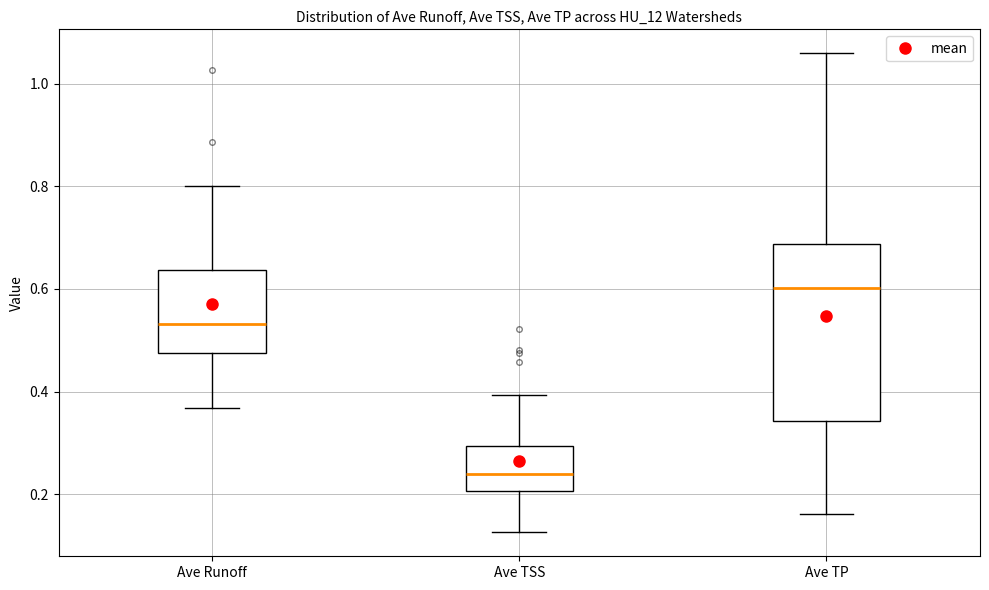

Comparing the boxes themselves (not the whiskers), which one is the tallest?

Ave TP